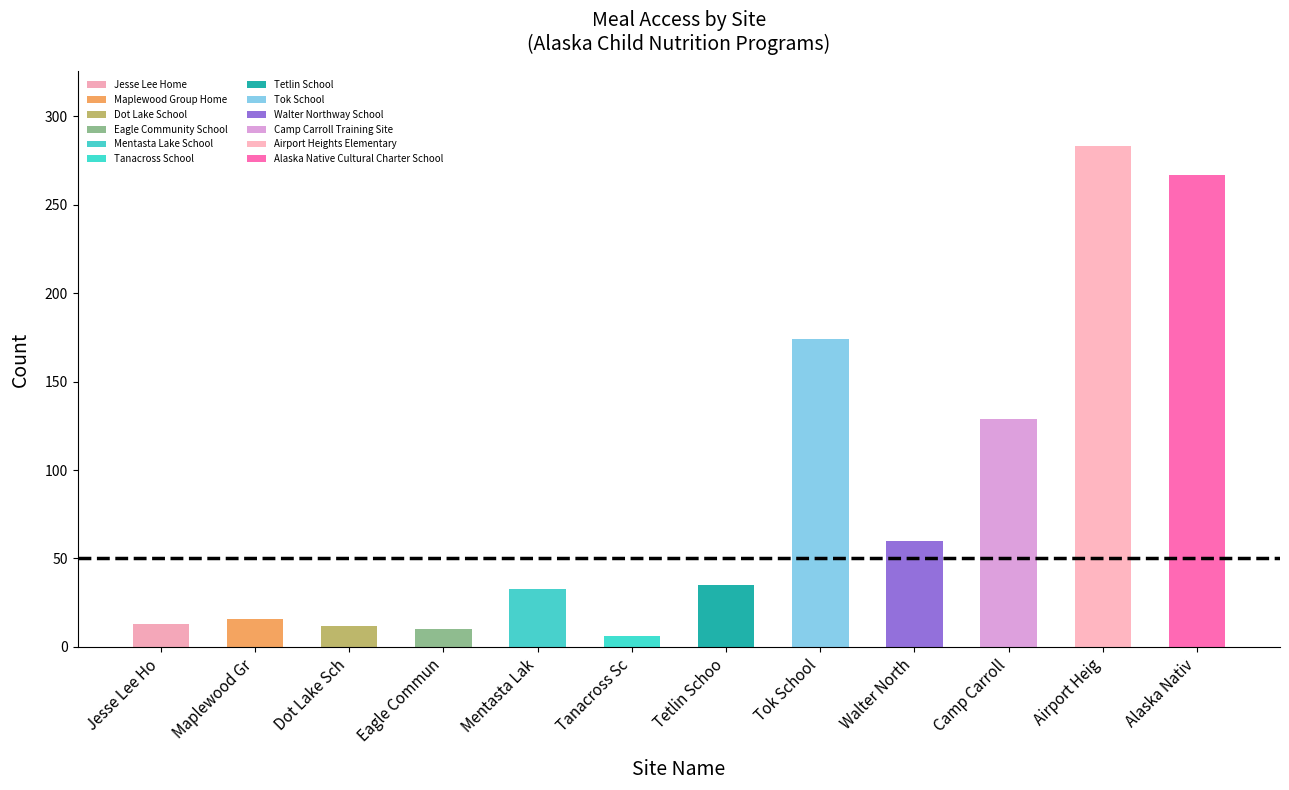

What is the label of the 4th bar from the left?

Eagle Commun